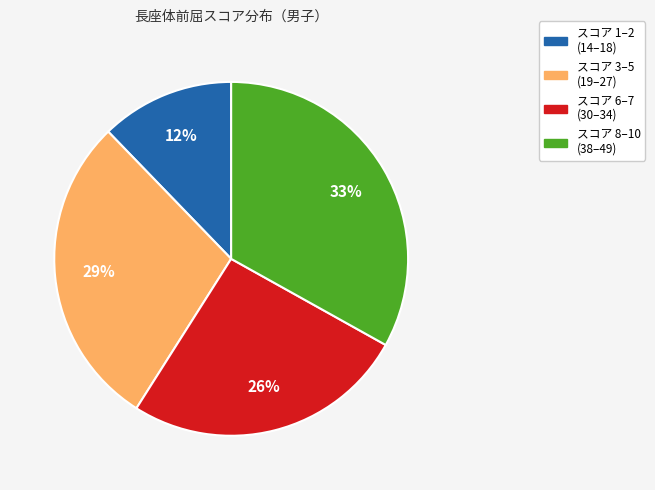

To the nearest percent, what is the difference between the largest and smallest slice percentages?

21%